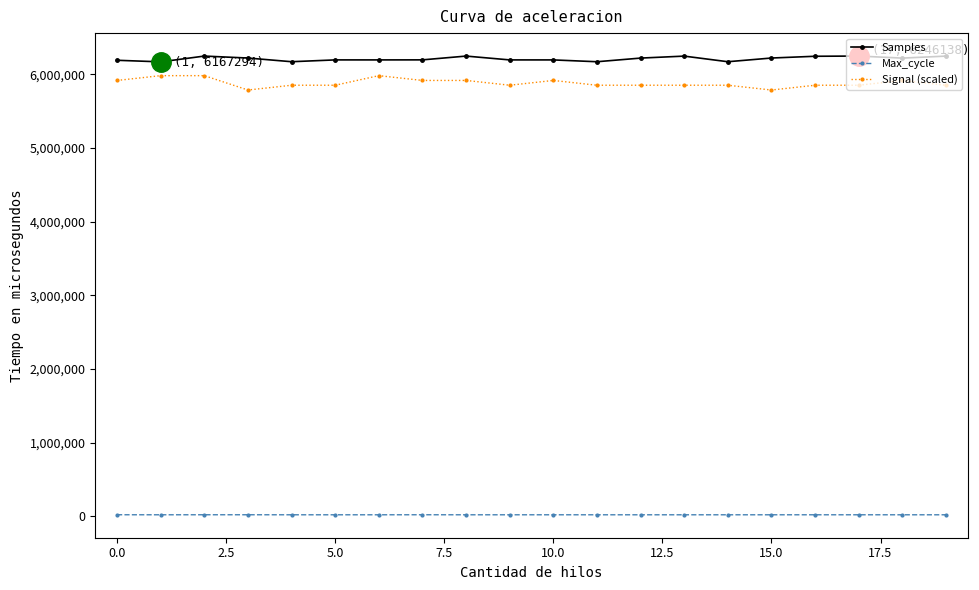

True or false: Signal (scaled) has more than 2 points higher than both neighbors.

True